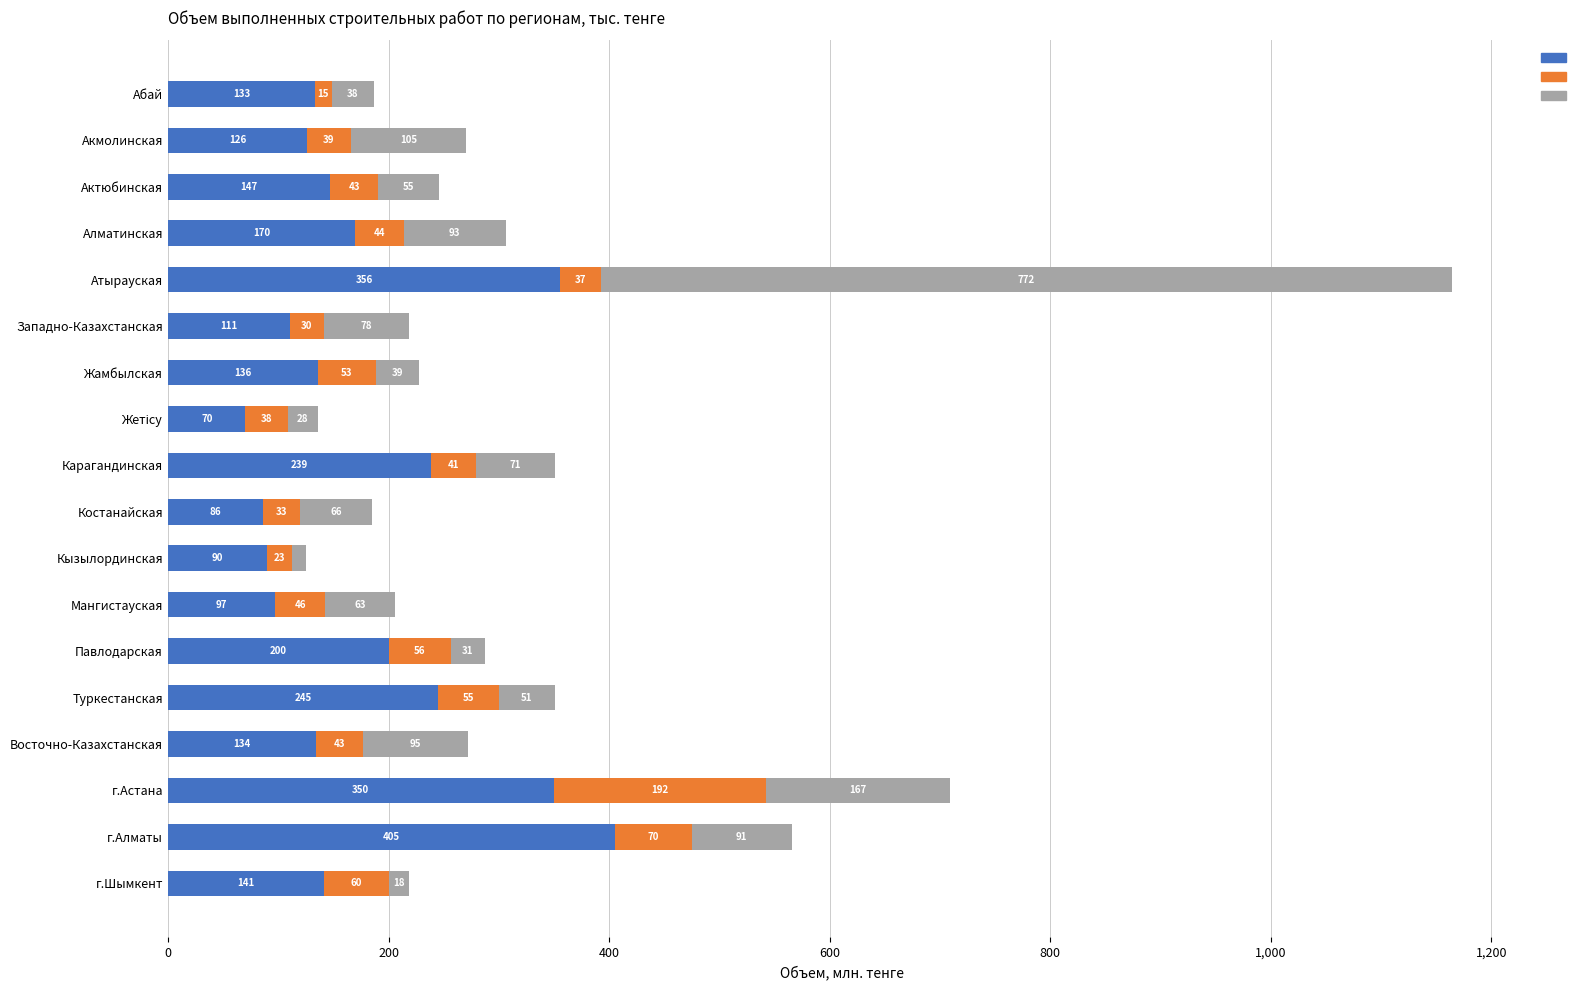

At which category is the sum across all series the highest?

Атырауская